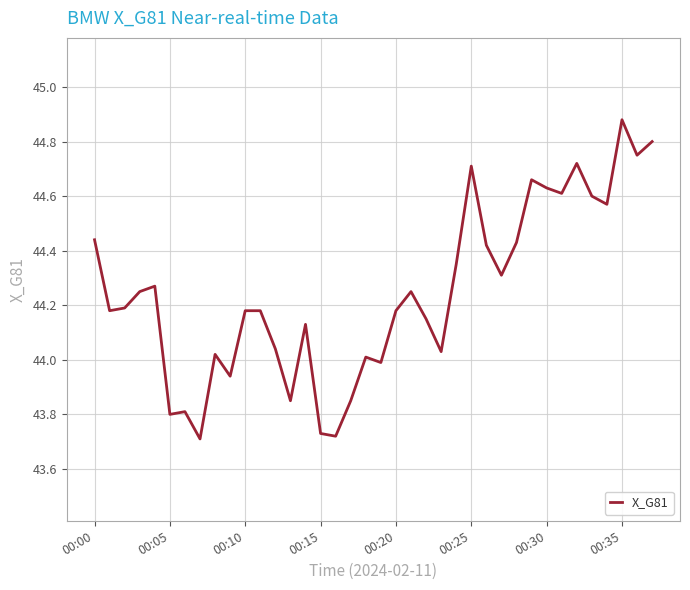

What is the difference between the maximum and minimum values?

1.2